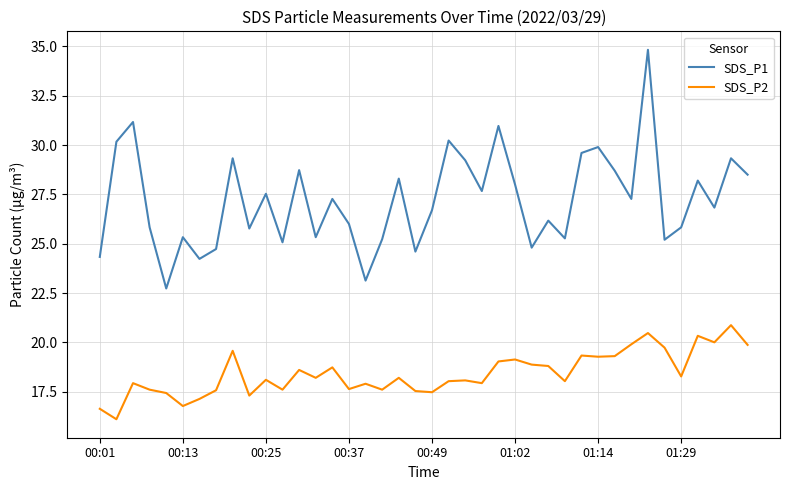

True or false: SDS_P1 and SDS_P2 cross at least once.

False